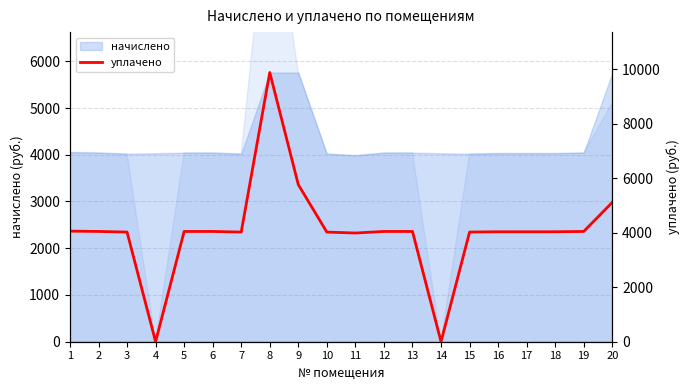

The chart shows a value of 4020.5 at 7. True or false?

True